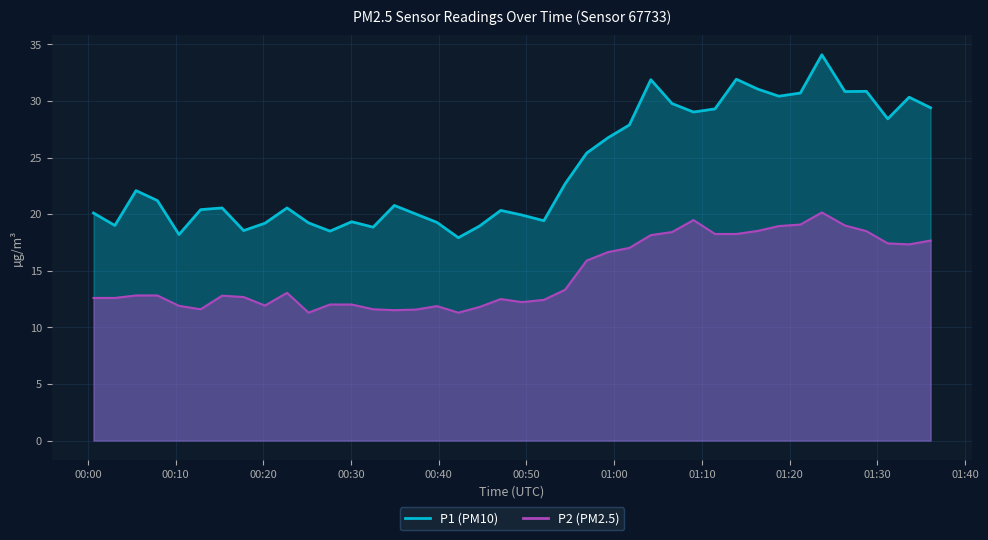

What is the value of the P2 point at the 14th from the left?

11.6